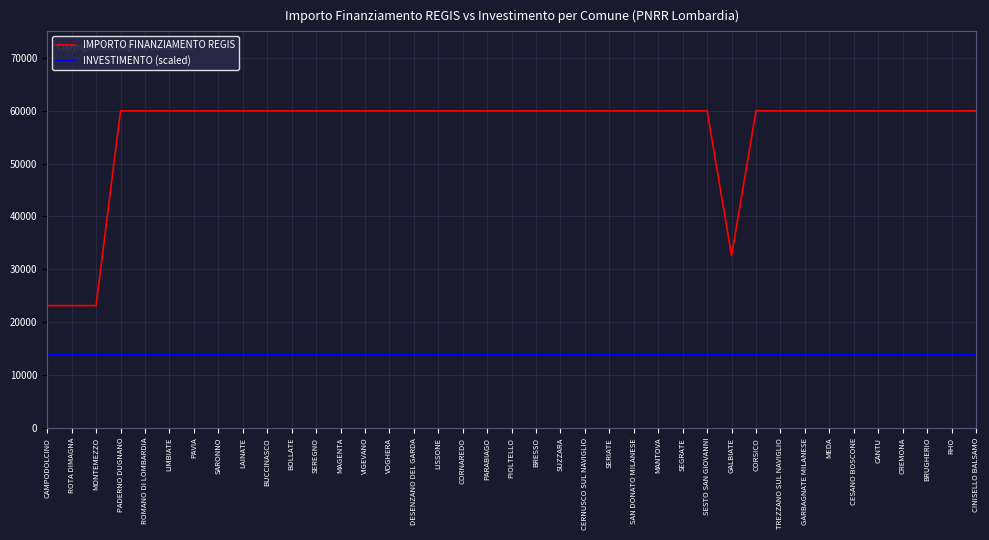

Reading left to right, extract all data points from this chart.

IMPORTO FINANZIAMENTO REGIS: 23147	23147	23147	59966	59966	59966	59966	59966	59966	59966	59966	59966	59966	59966	59966	59966	59966	59966	59966	59966	59966	59966	59966	59966	59966	59966	59966	59966	32589	59966	59966	59966	59966	59966	59966	59966	59966	59966	59966
INVESTIMENTO (scaled): 14000	14000	14000	14000	14000	14000	14000	14000	14000	14000	14000	14000	14000	14000	14000	14000	14000	14000	14000	14000	14000	14000	14000	14000	14000	14000	14000	14000	14000	14000	14000	14000	14000	14000	14000	14000	14000	14000	14000